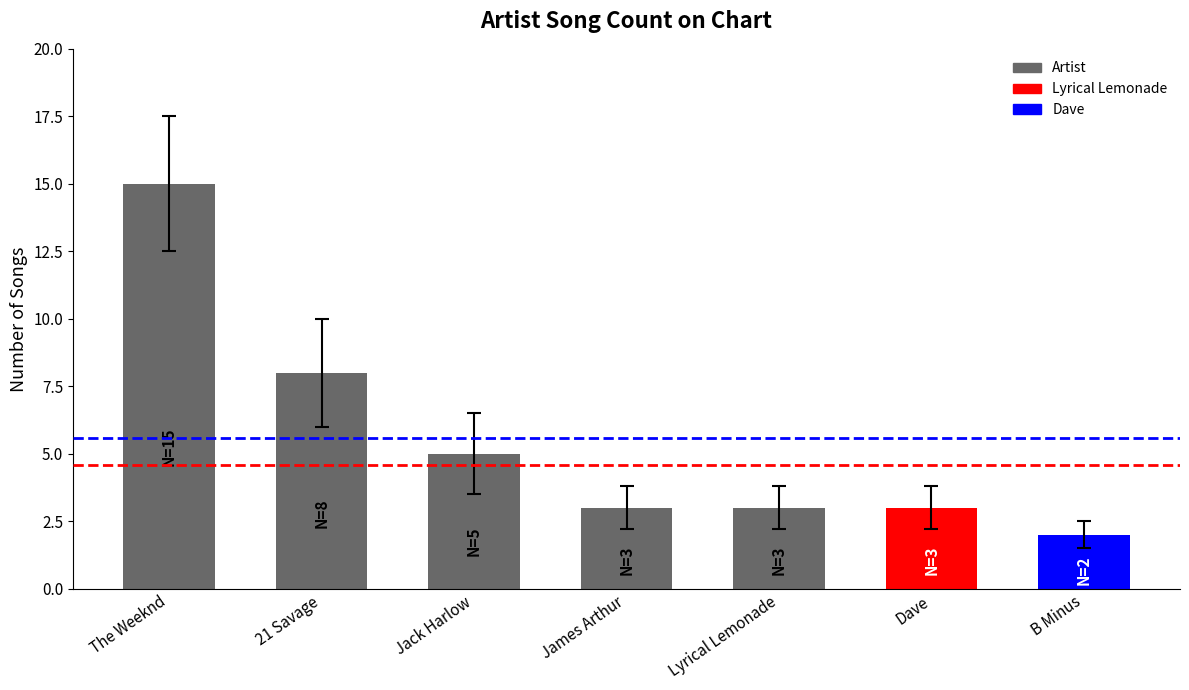

What is the difference between the values at B Minus and 21 Savage?

6